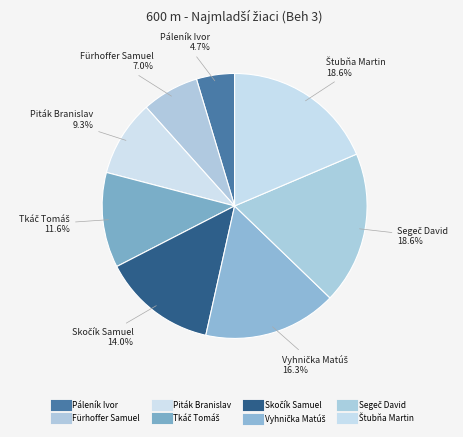

True or false: Tkáč Tomáš accounts for 12% of the total.

True